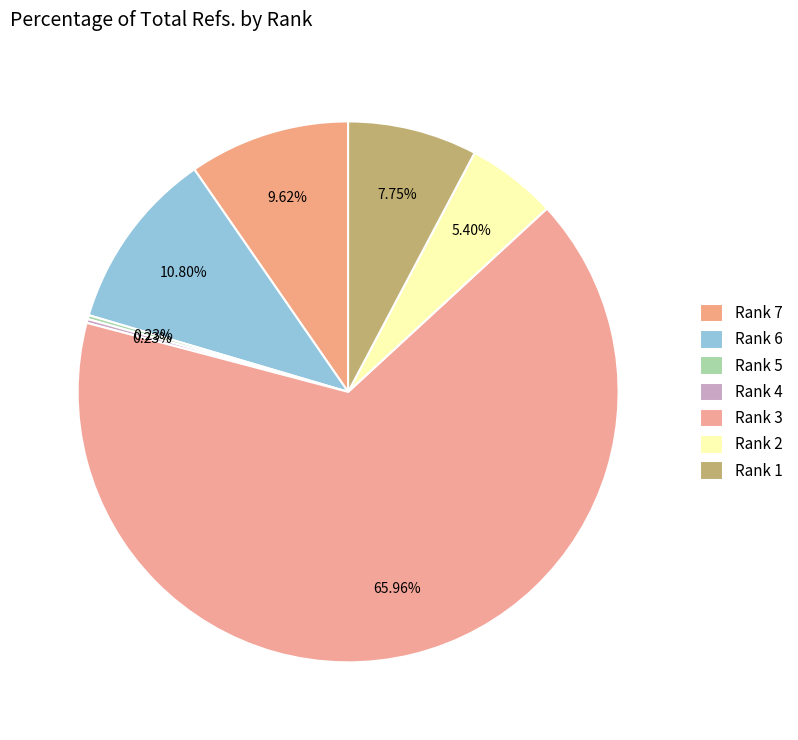

Is it true that Rank 1 is 1% of the pie?

False